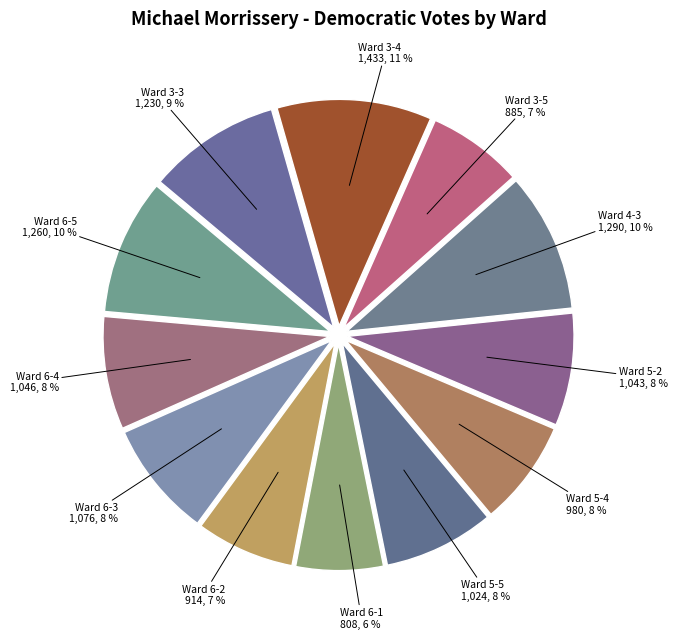

To the nearest percent, what is the difference between the largest and smallest slice percentages?

5%